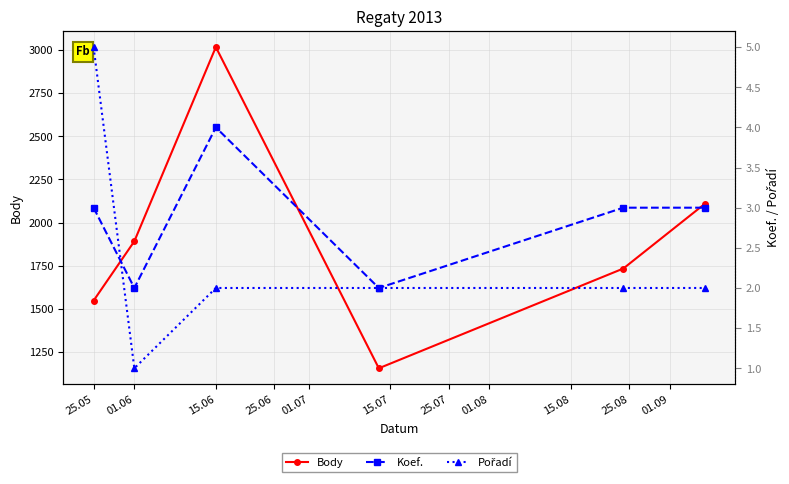

How many interior local peaks does the Koef. series have?

1